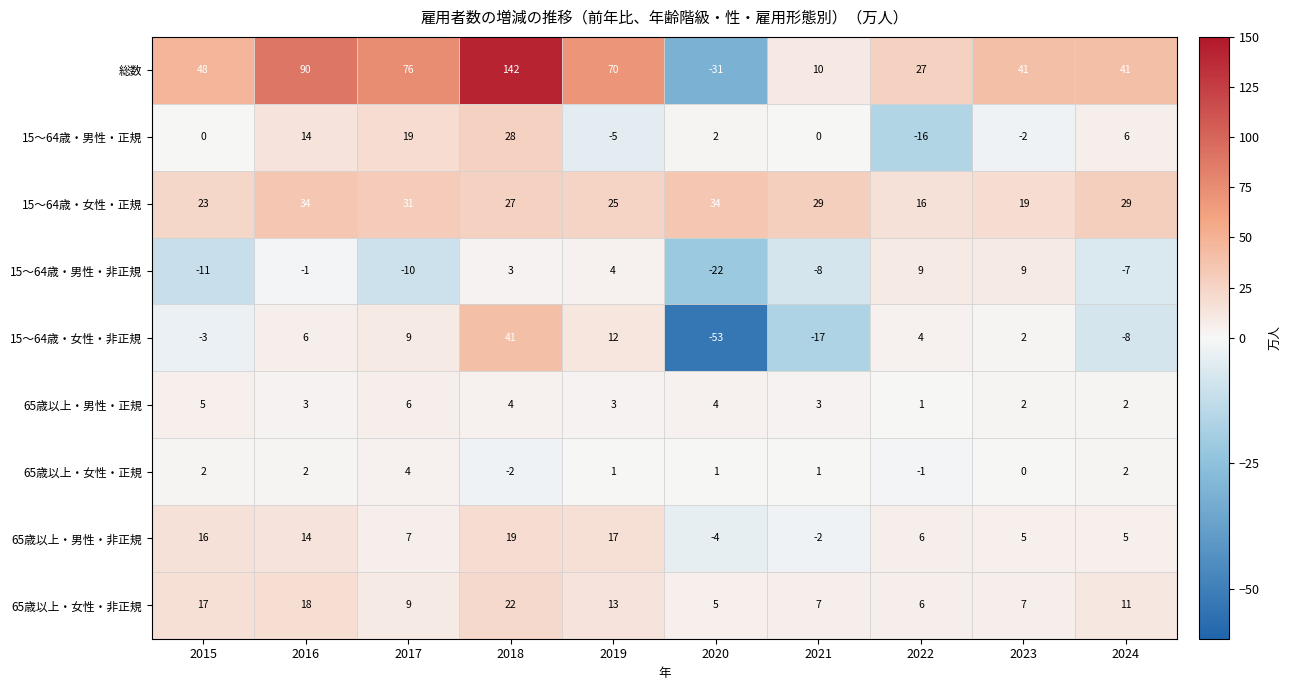

What is the difference between the 15～64歳・女性・非正規 values at 2021 and 2016?

23